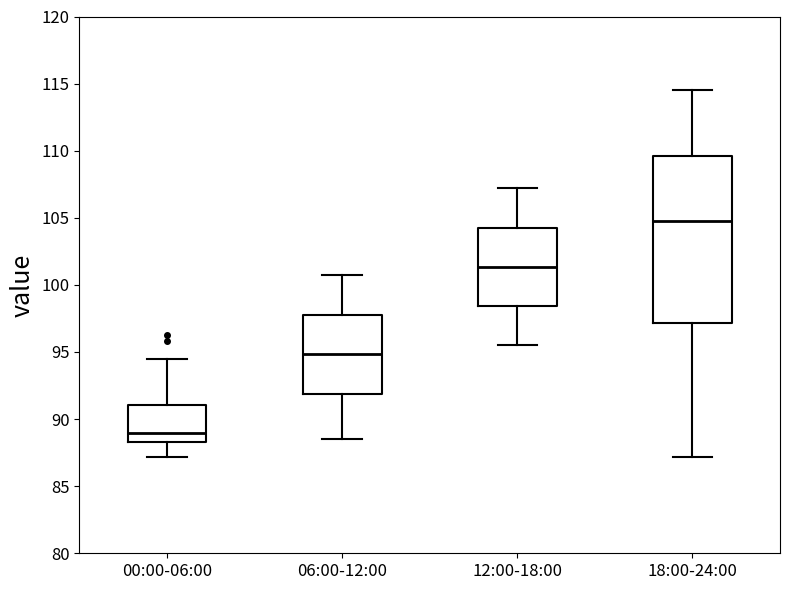

Where does the lower whisker of the box for 06:00-12:00 end on the y-axis? The values are not printed on the chart, so give them approximately, as read against the axis.

88.5